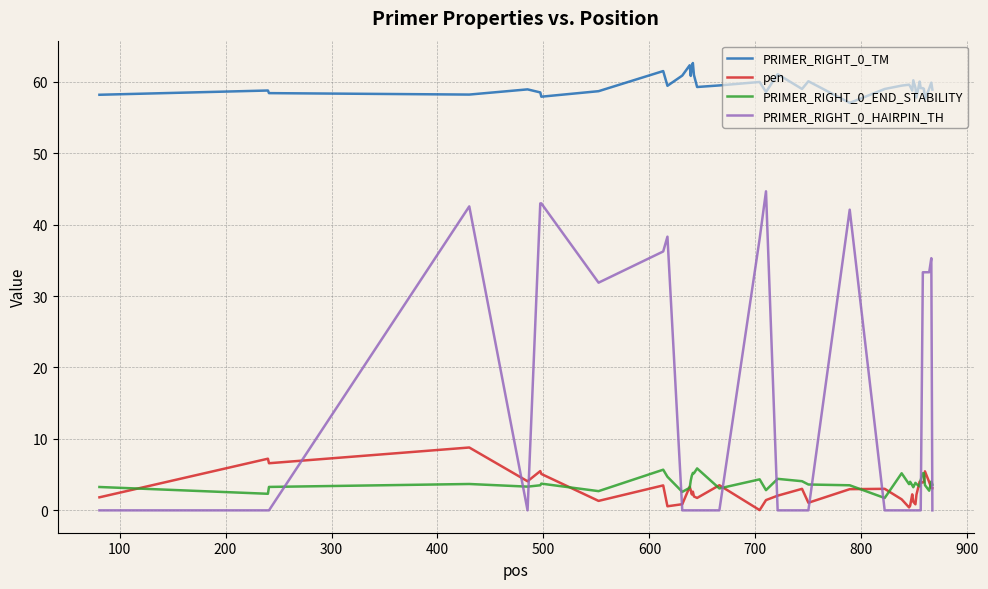

What is the maximum value for PRIMER_RIGHT_0_HAIRPIN_TH?

44.7